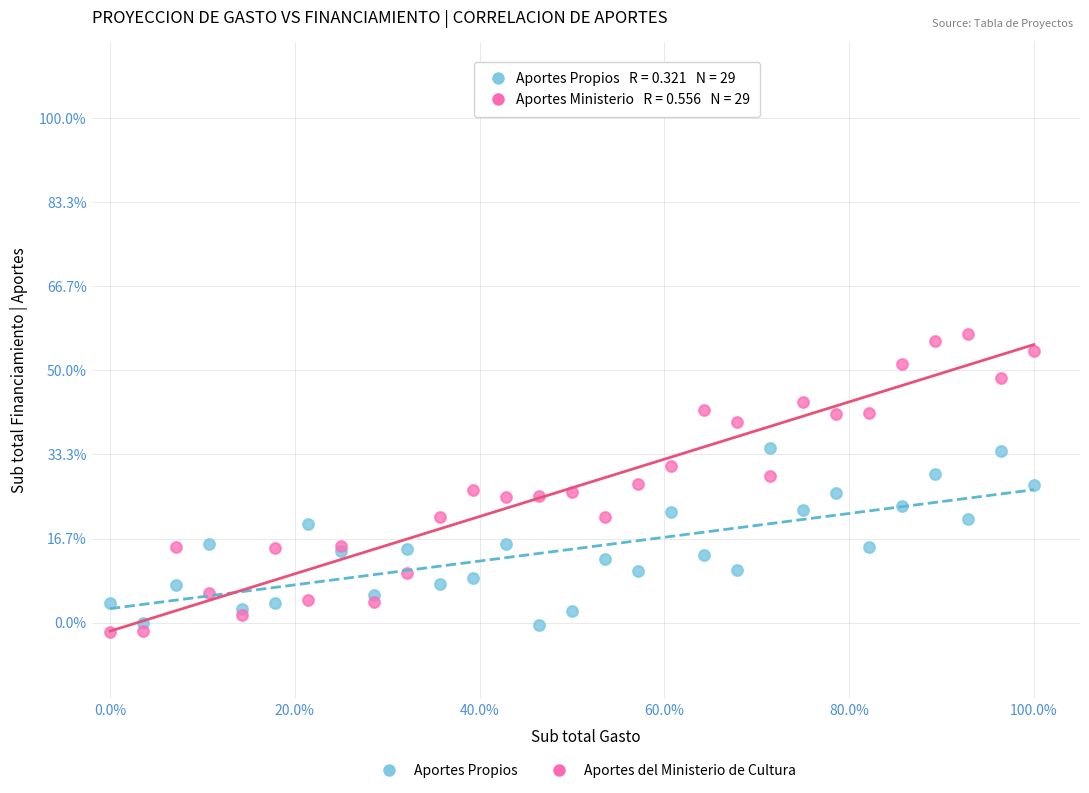

What are all the series names shown in the legend?

Aportes Propios, Aportes del Ministerio de Cultura